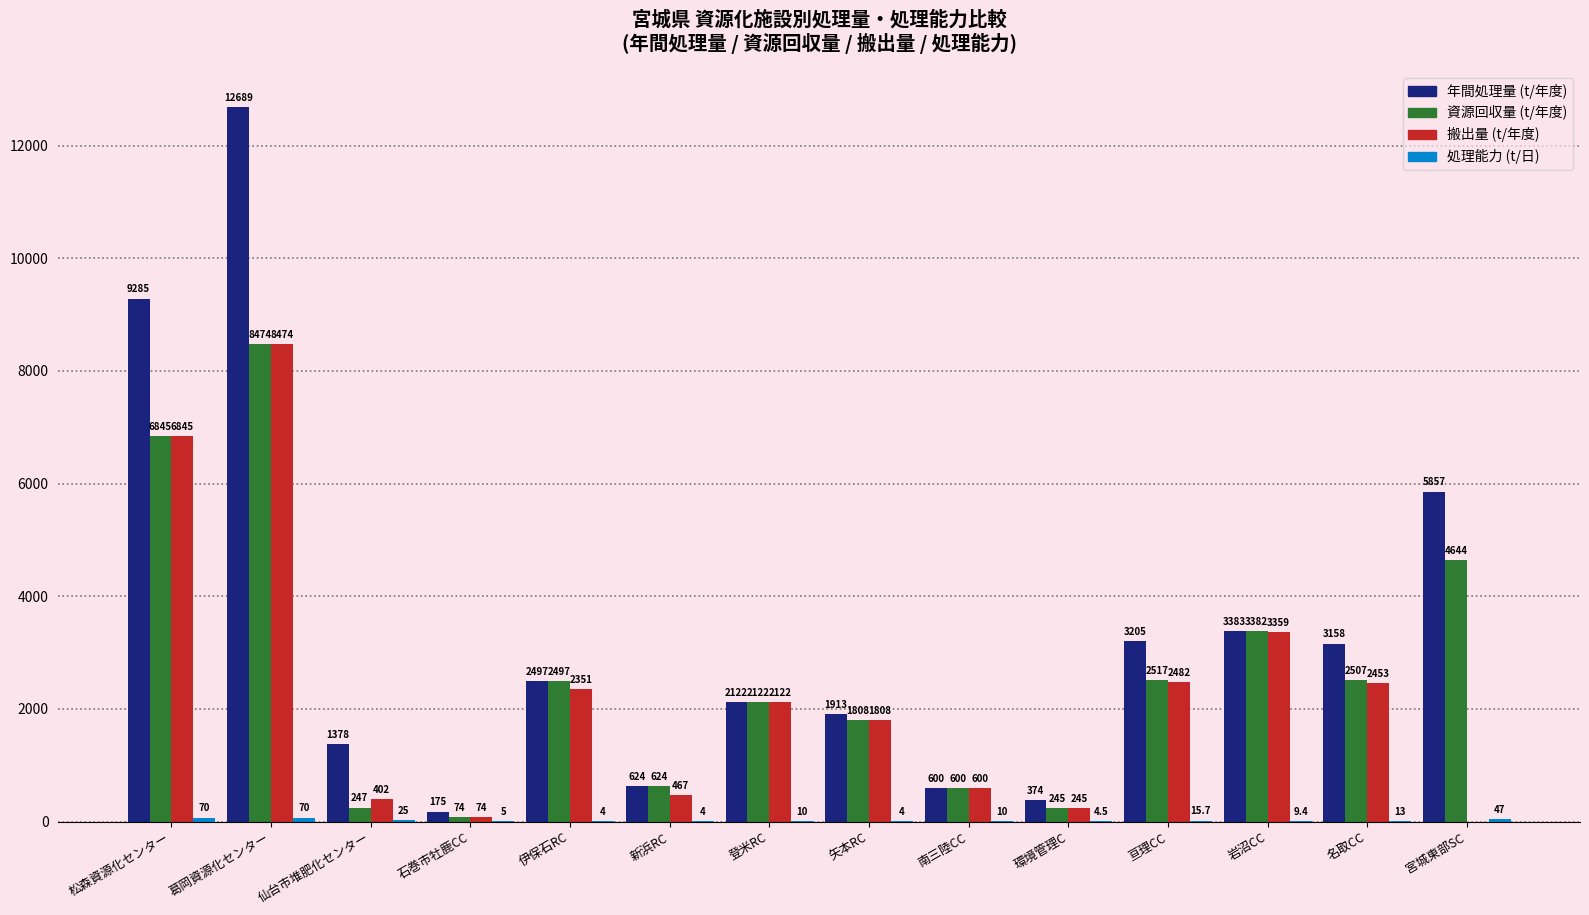

What is the greatest value displayed?

12689.0